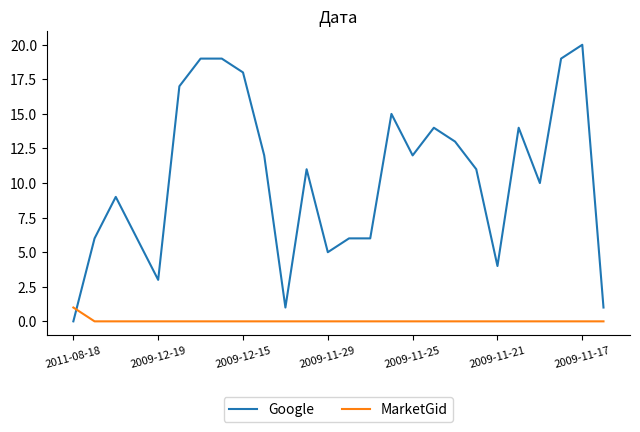

Which series ends up on top after the final intersection of Google and MarketGid?

Google